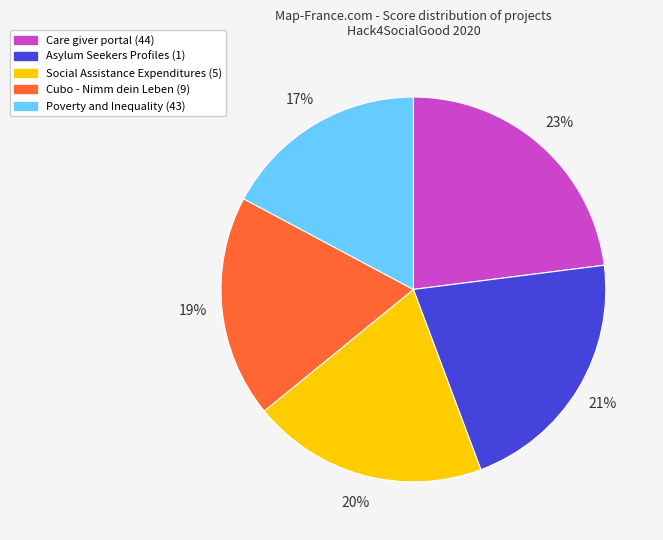

To the nearest percent, what is the average slice percentage?

20%